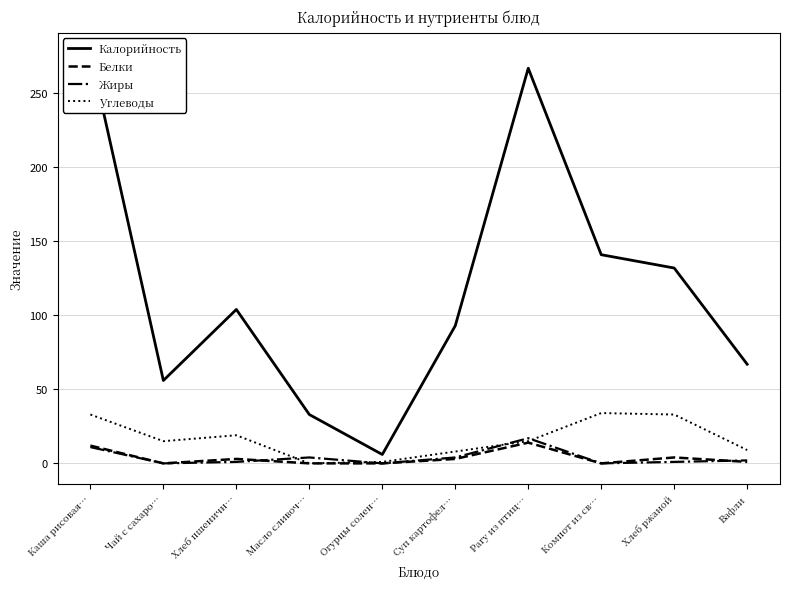

What is the total value across all series at Суп картофел…?

108